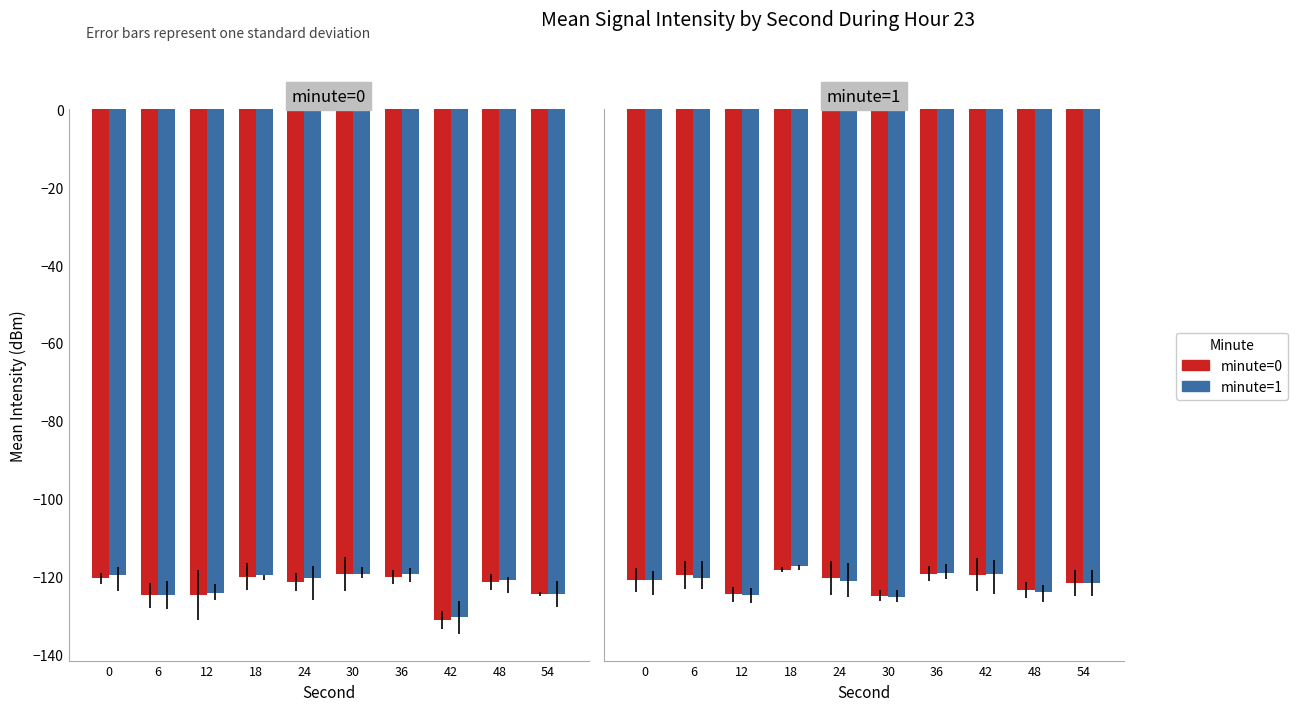

At which label does minute=0 first exceed -120?

6